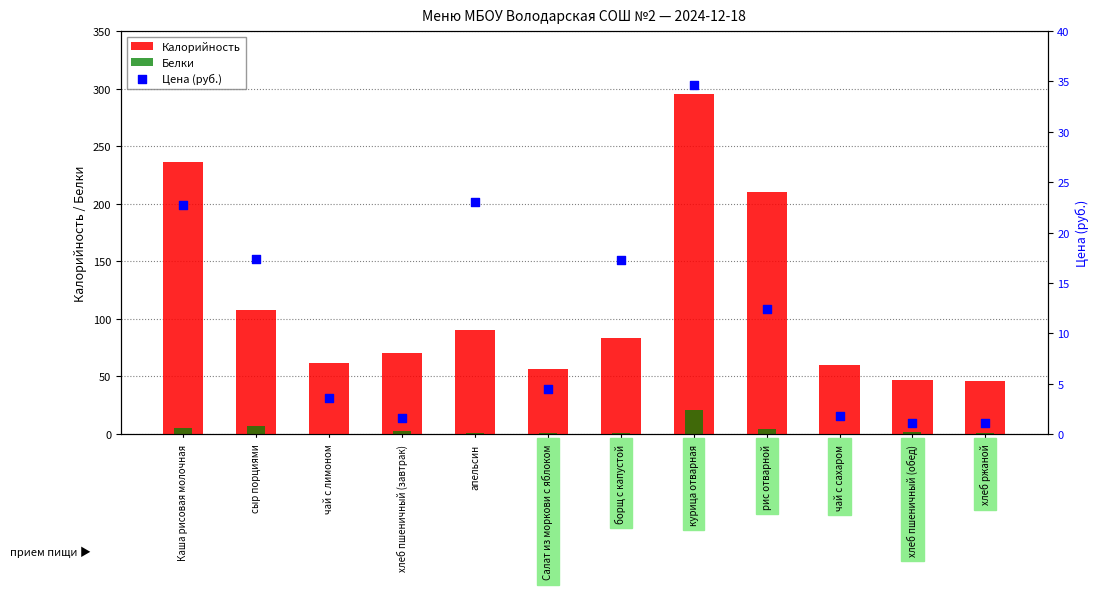

Which series contains the highest Y value?

Калорийность